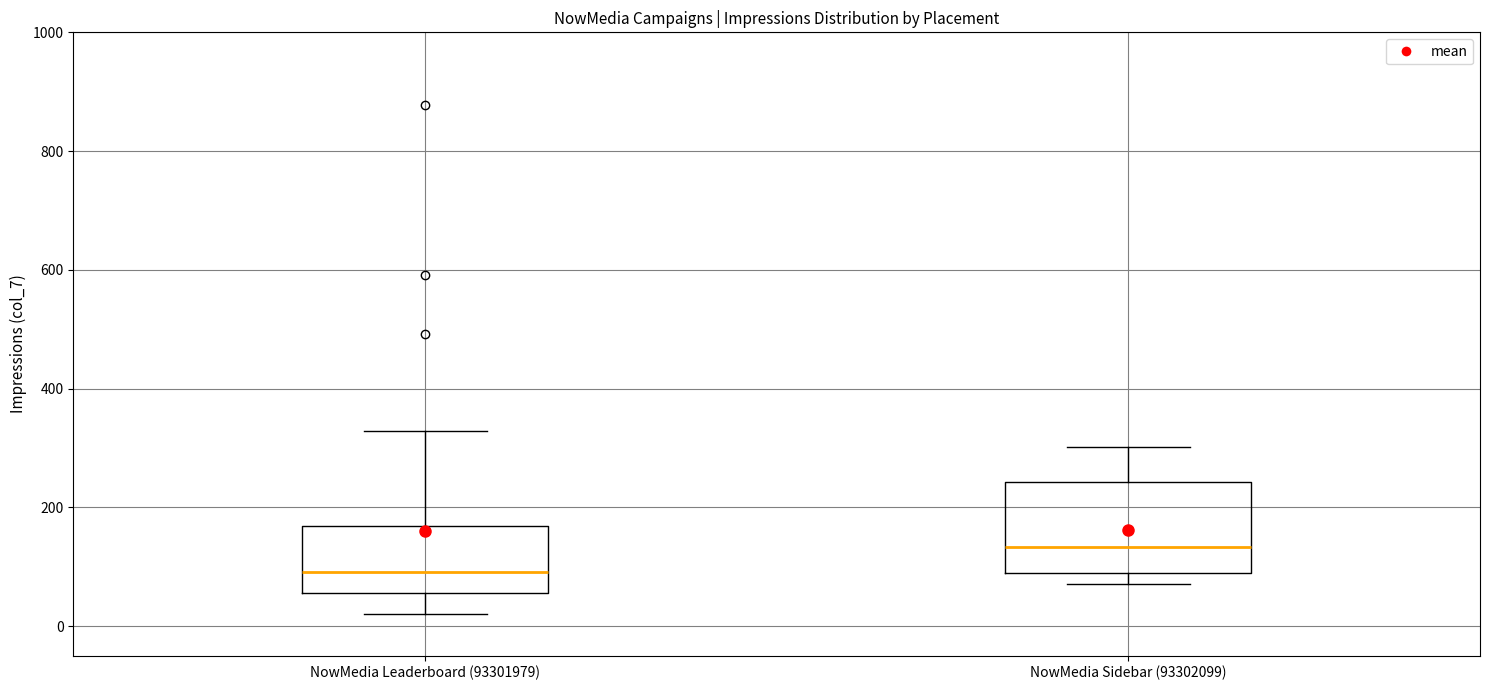

Which box's median line is the highest?

NowMedia Sidebar (93302099)